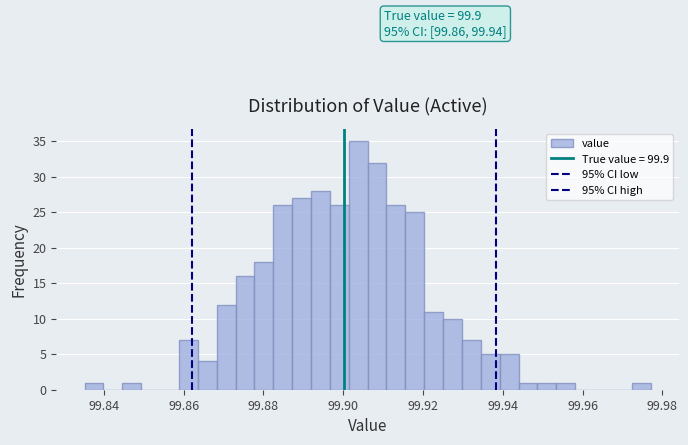

Around what value on the x-axis is the tallest bar? Give the approximate position of its centre, as read against the axis.

99.904